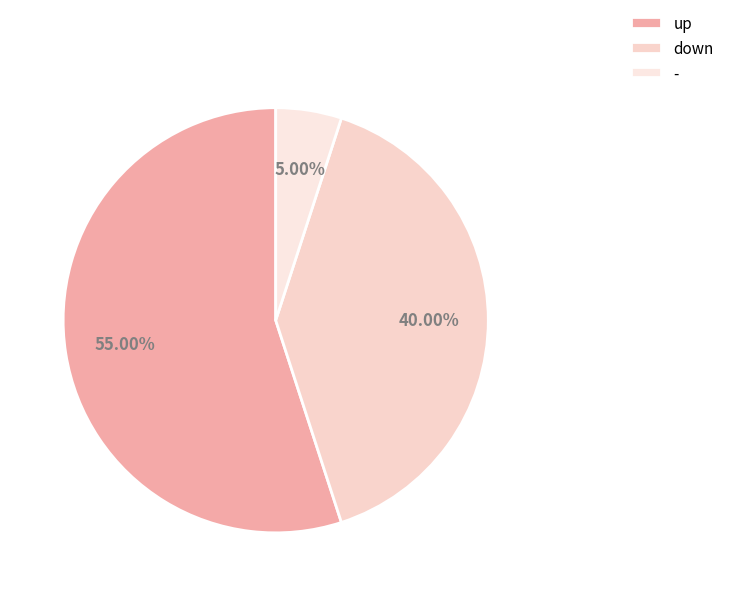

Is it true that - is 5% of the pie?

True